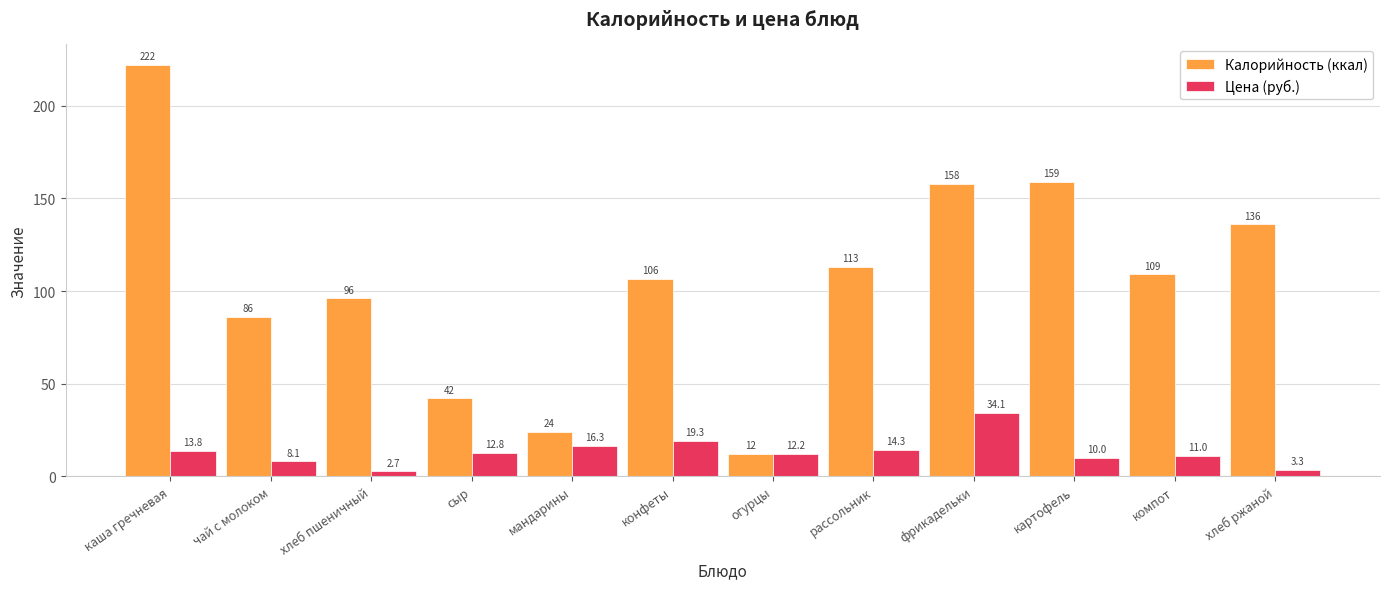

Reading left to right, what are all the values shown in this chart?

Калорийность (ккал): каша гречневая=222.0	чай с молоком=86.0	хлеб пшеничный=96.0	сыр=42.0	мандарины=24.0	конфеты=106.5	огурцы=12.0	рассольник=113.0	фрикадельки=158.0	картофель=159.0	компот=109.0	хлеб ржаной=136.0
Цена (руб.): каша гречневая=13.8	чай с молоком=8.1	хлеб пшеничный=2.7	сыр=12.8	мандарины=16.3	конфеты=19.3	огурцы=12.2	рассольник=14.3	фрикадельки=34.1	картофель=10.0	компот=11.0	хлеб ржаной=3.3